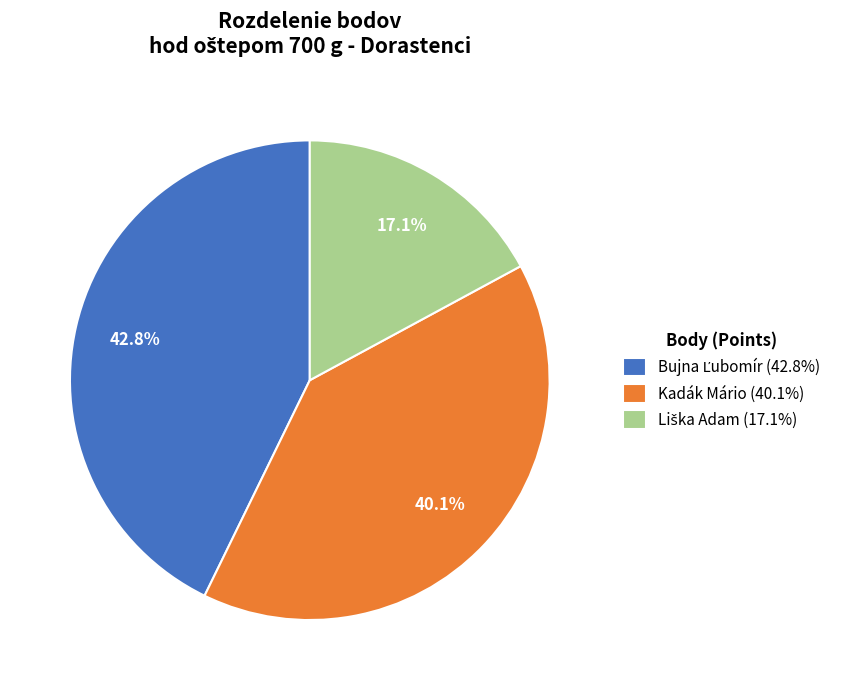

How many slices are in this pie chart?

3